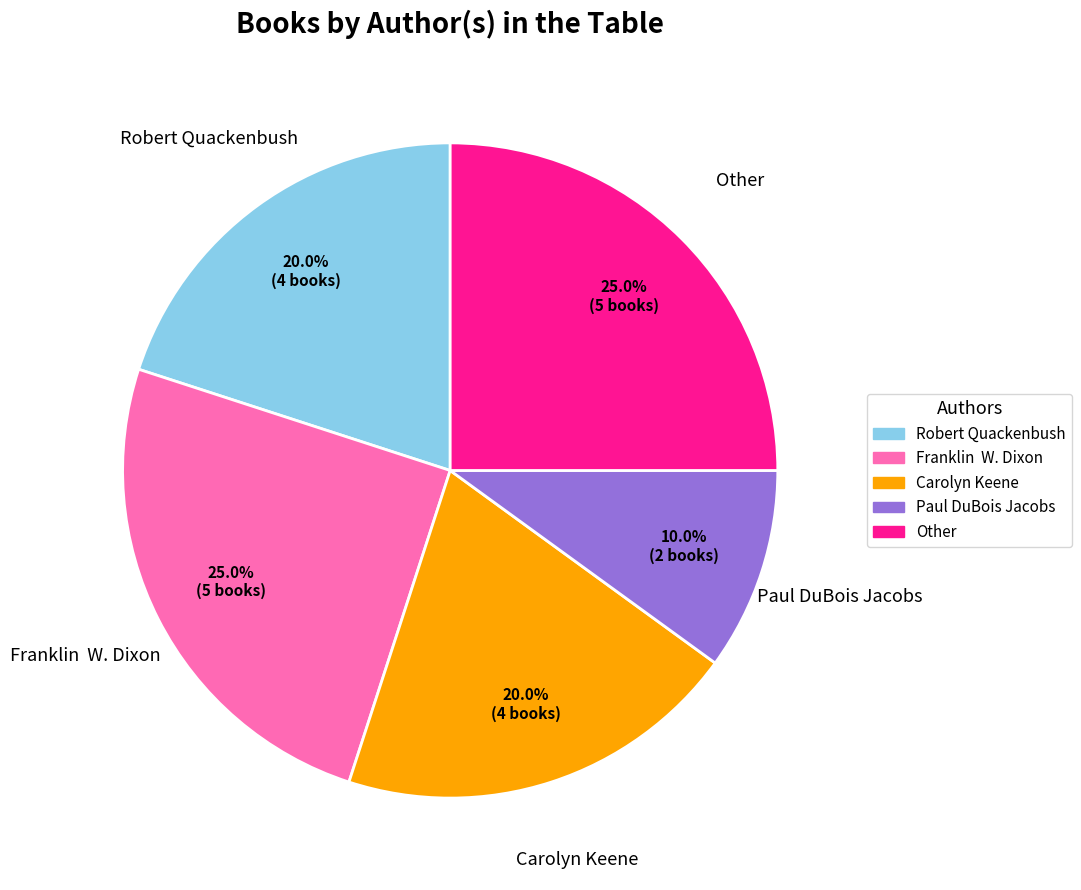

Approximately how many times larger is the value at Robert Quackenbush compared to Other?

0.8